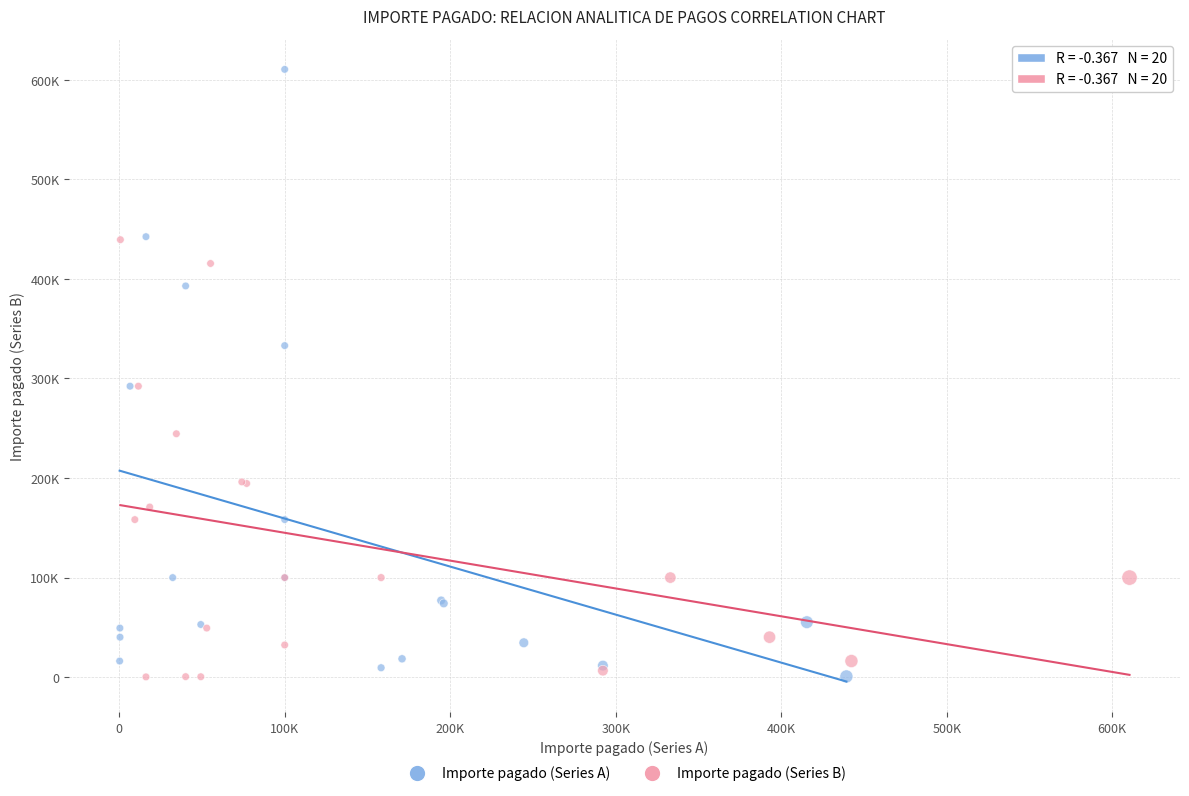

Which series has the largest Y range (max minus min)?

Importe pagado (Series A)